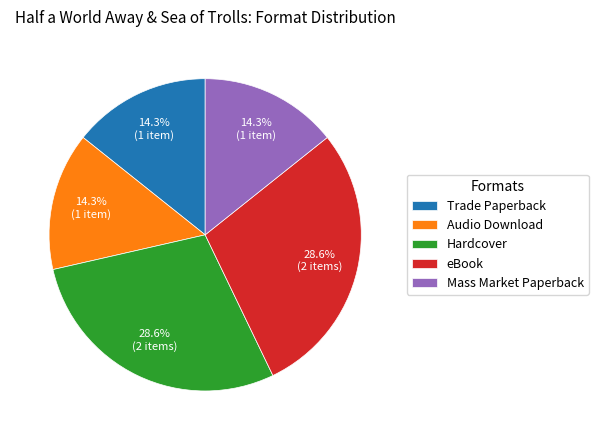

What percentage do Mass Market Paperback and Trade Paperback together represent?

28.6%